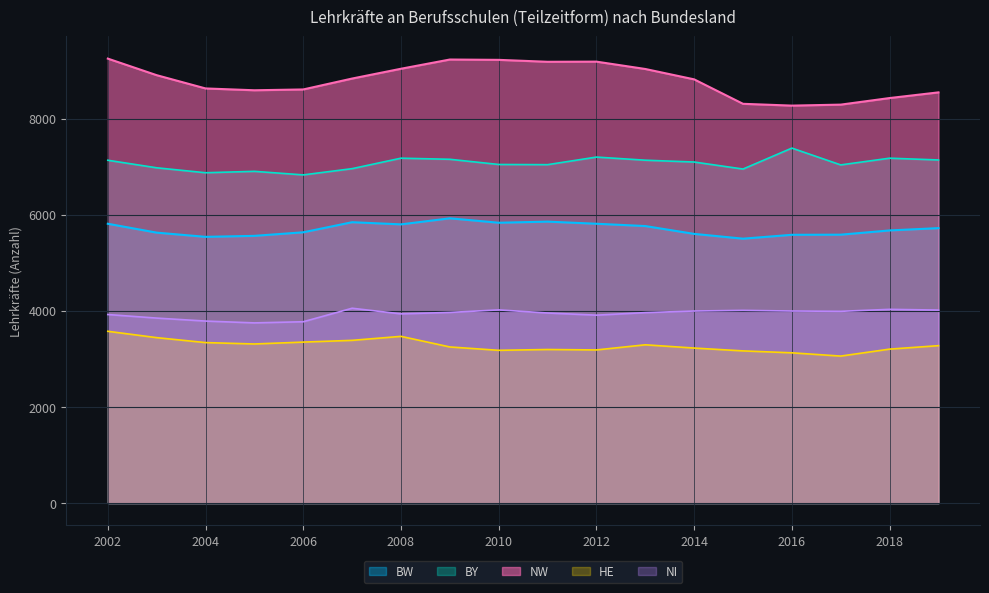

What are all the series names shown in the legend?

BW, BY, NW, HE, NI